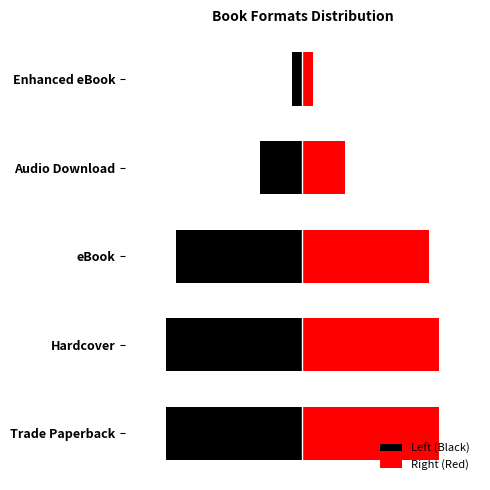

Reading left to right, list all the values displayed in this chart.

Left (Black): -13	-13	-12	-4	-1
Right (Red): 13	13	12	4	1